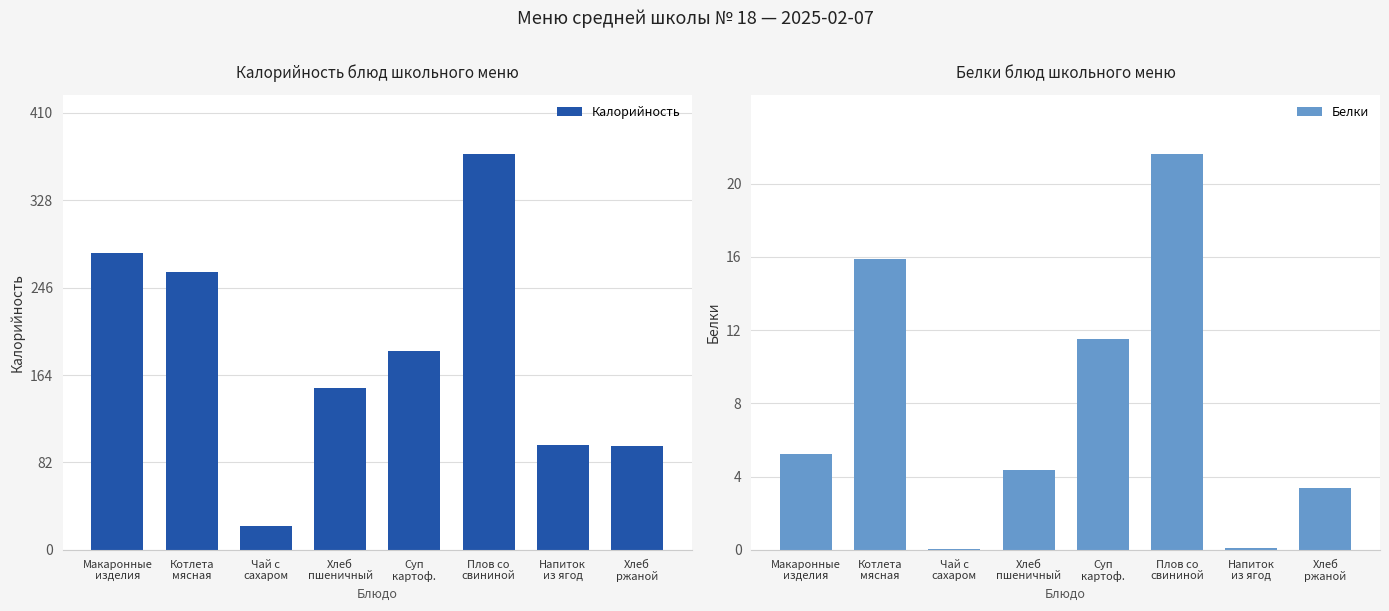

What is the spread (max minus min) of values at Хлеб
ржаной?

94.1